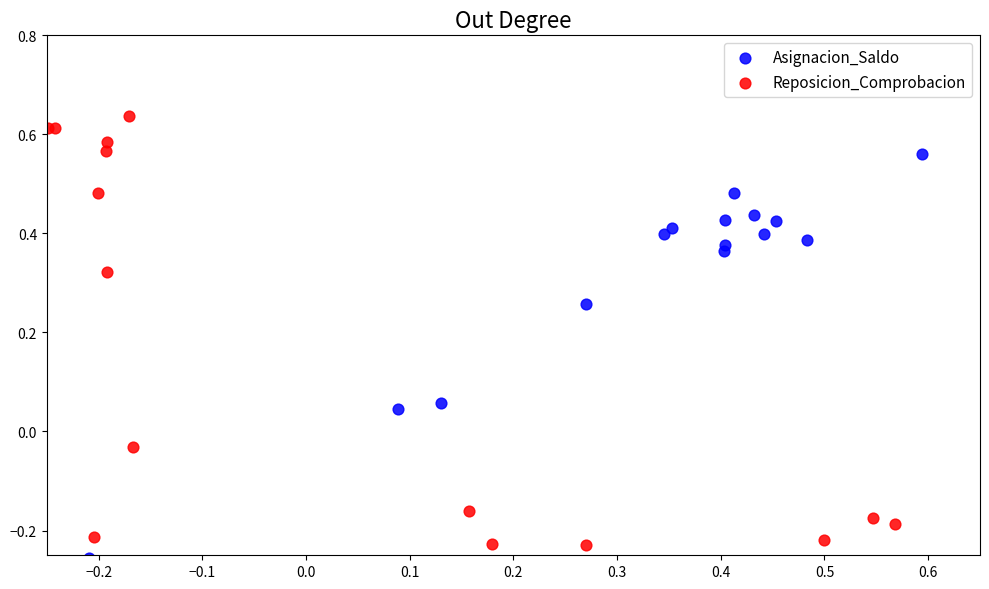

Which series has the largest Y range (max minus min)?

Reposicion_Comprobacion